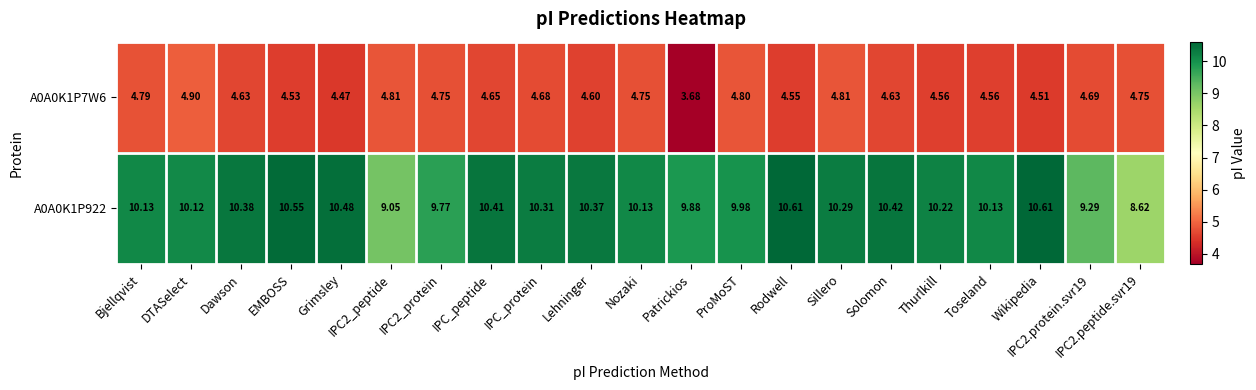

At which category is the sum across all series the highest?

Rodwell